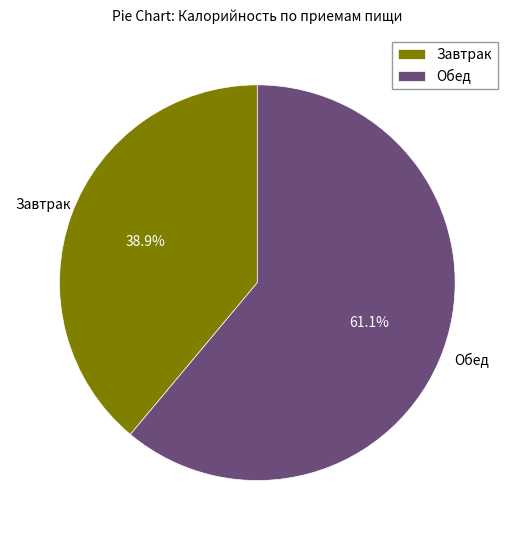

Which category has the smallest portion of the pie?

Завтрак